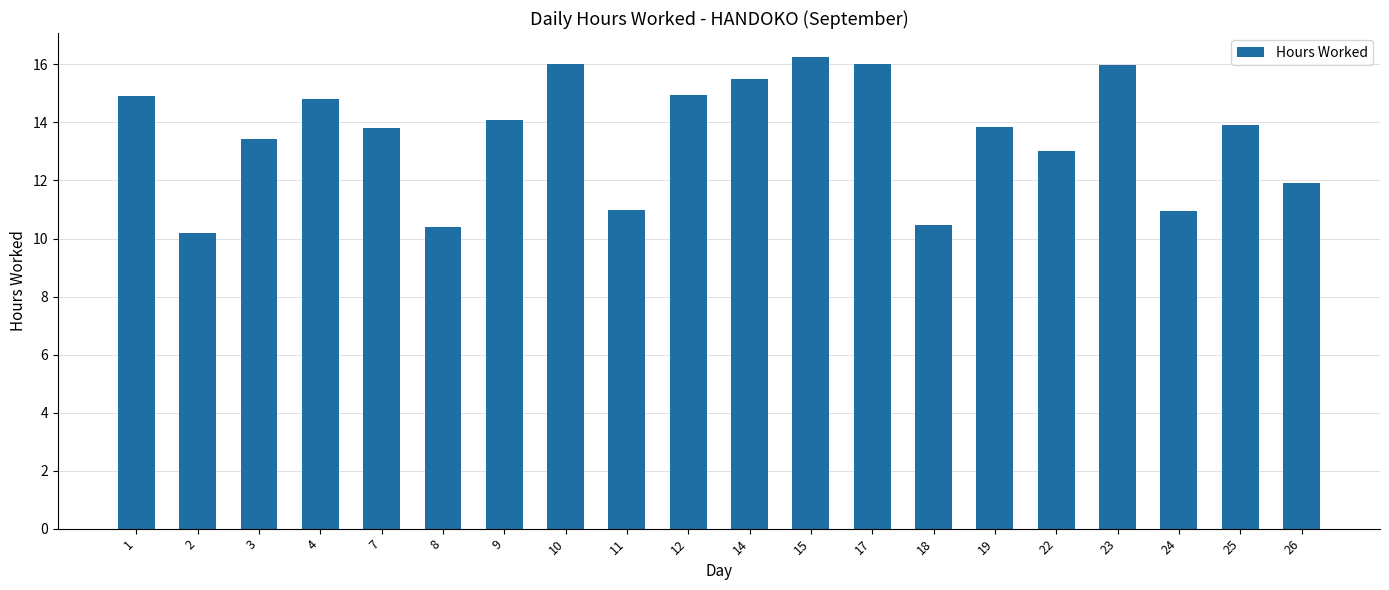

What value does the data have at 25?

13.9